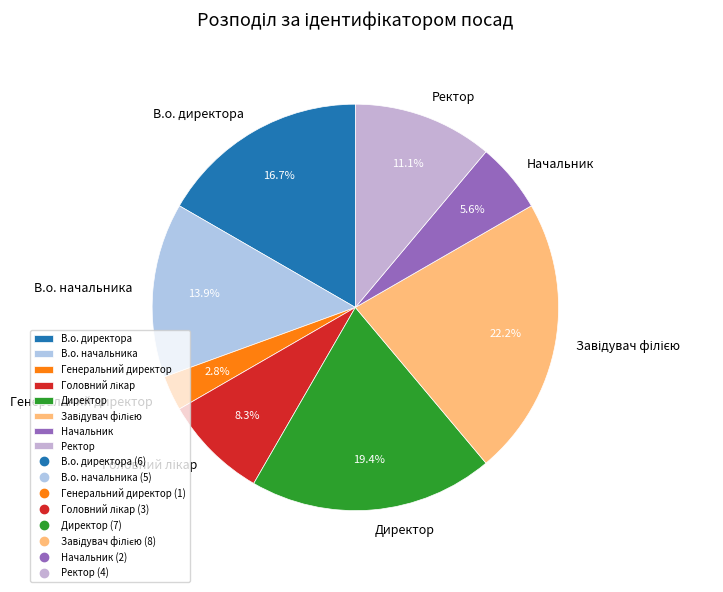

To the nearest percent, what portion does Начальник represent?

6%